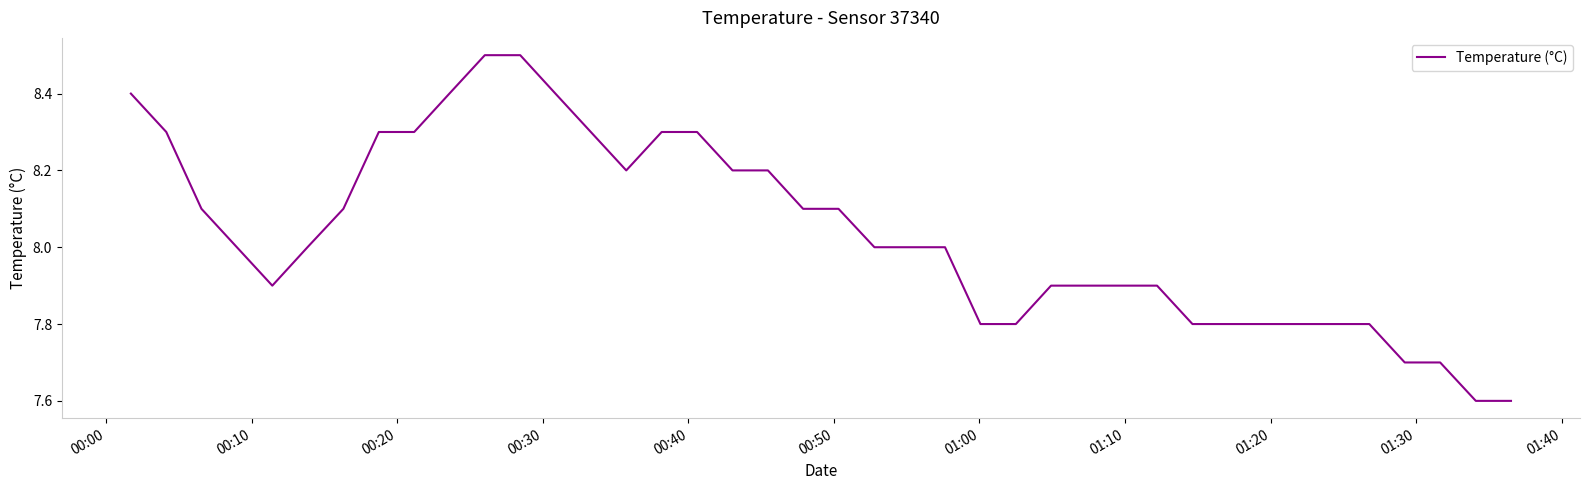

Count the values in the range 7 to 8.

22